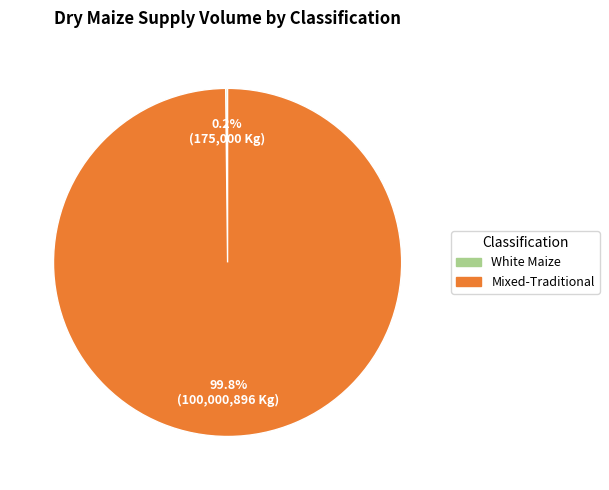

Does any single category account for the majority?

Yes